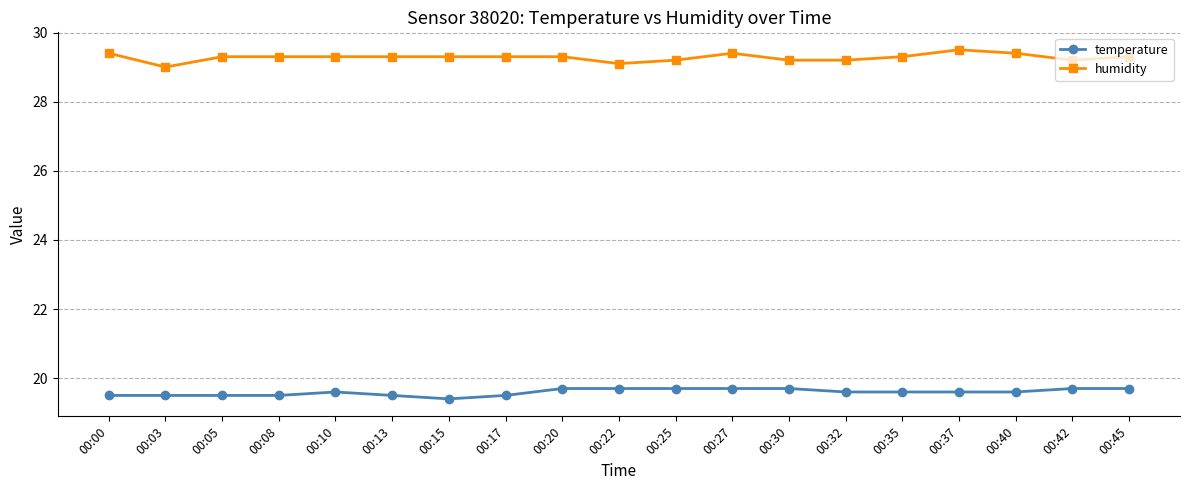

What is the value of the temperature point at the 9th from the left?

19.7